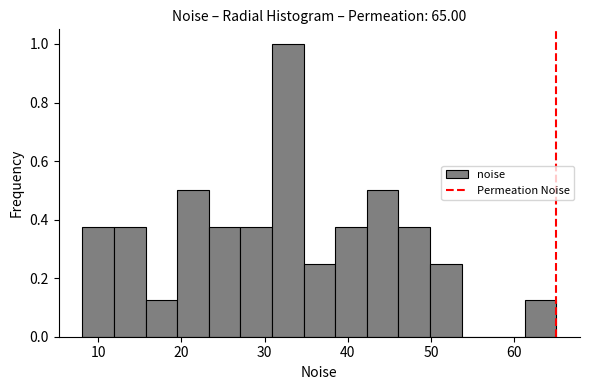

Around what value on the x-axis is the tallest bar? Give the approximate position of its centre, as read against the axis.

33